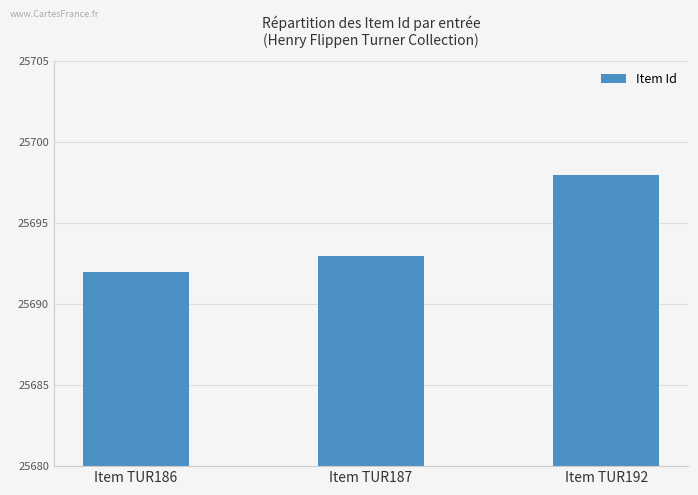

Reading right to left, list all the values displayed in this chart.

Item TUR192=25698	Item TUR187=25693	Item TUR186=25692